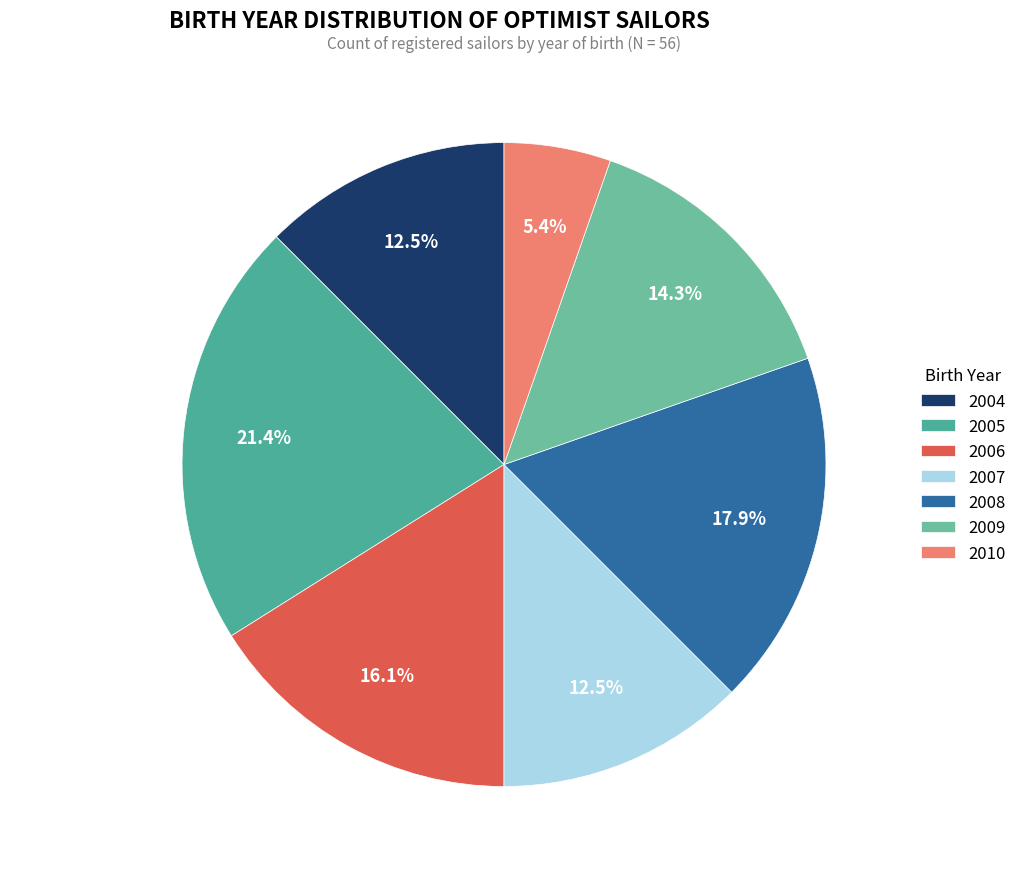

Does 2008 account for over 50% of the chart?

No